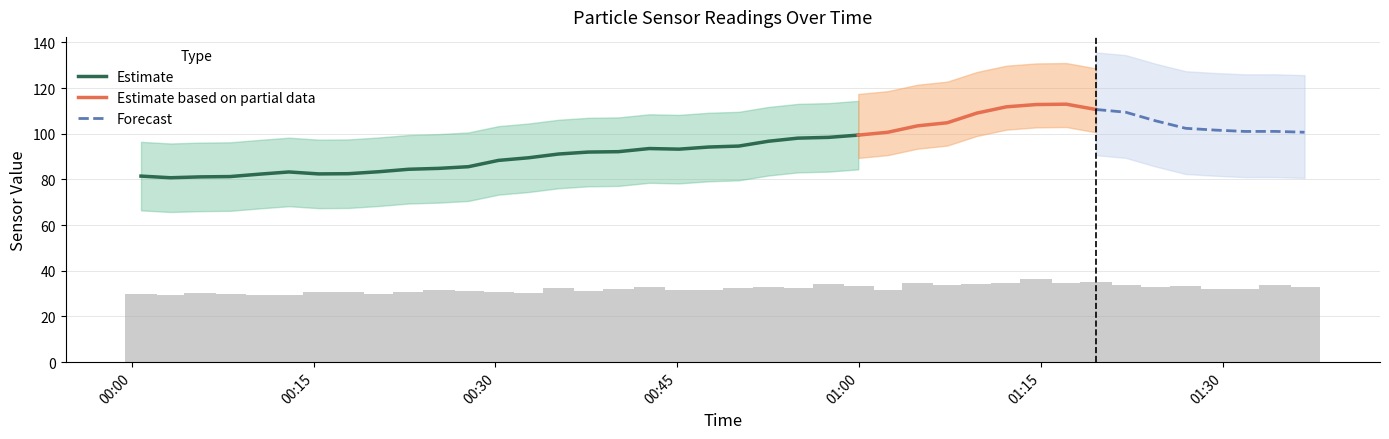

What is the lowest value of the Estimate series?

80.7